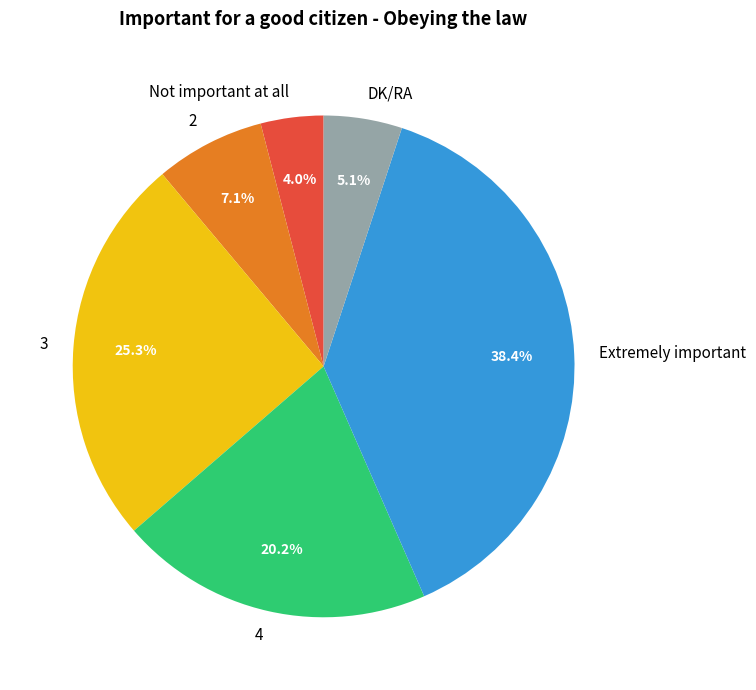

How many slices are in this pie chart?

6